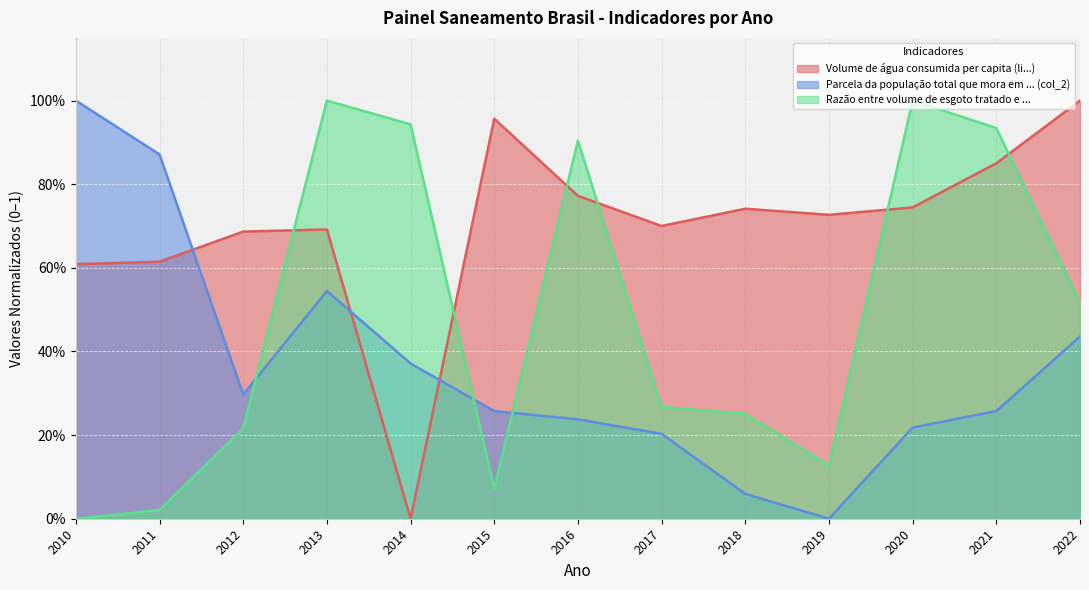

How many lines are shown in the chart?

3